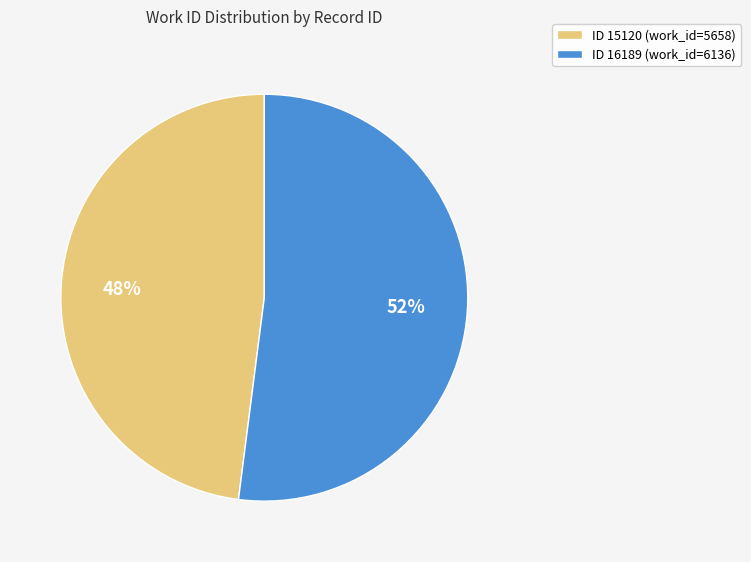

Which slice represents more than half of the pie?

ID 16189 (work_id=6136)